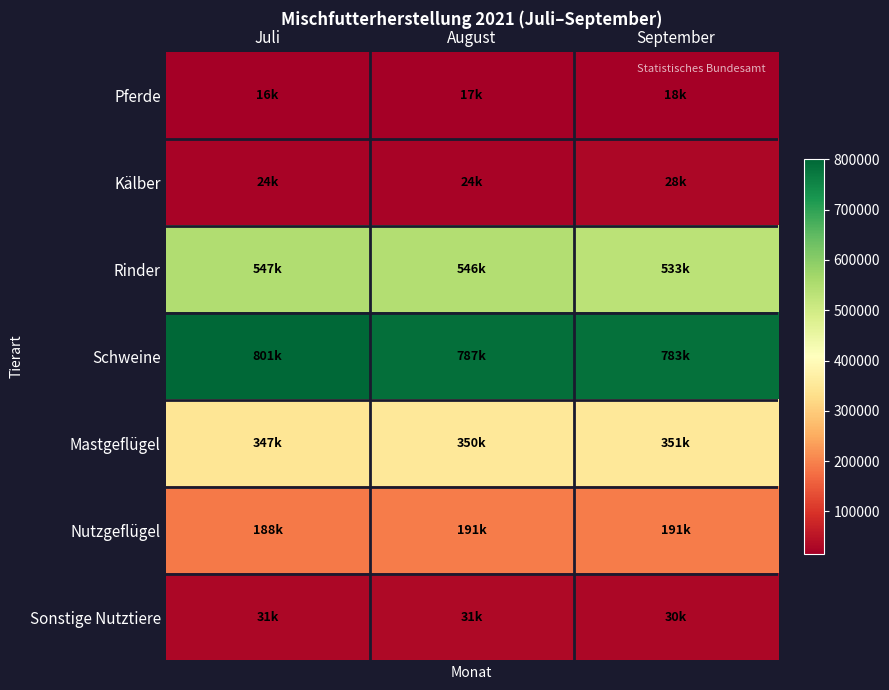

How many data points does each series have?

3